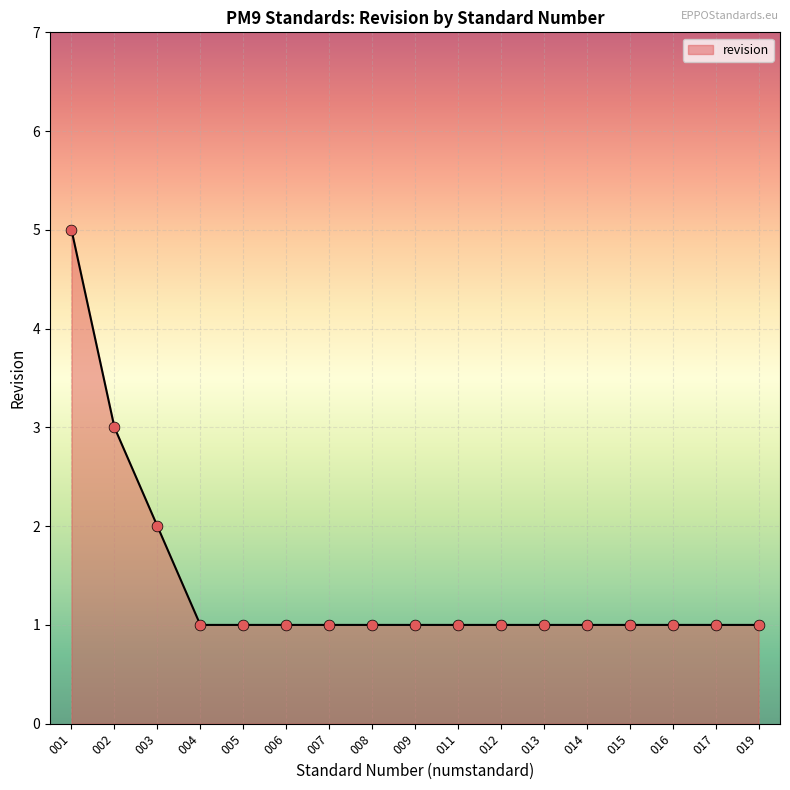

What is the ratio of the value at 015 to the value at 012?

1.0